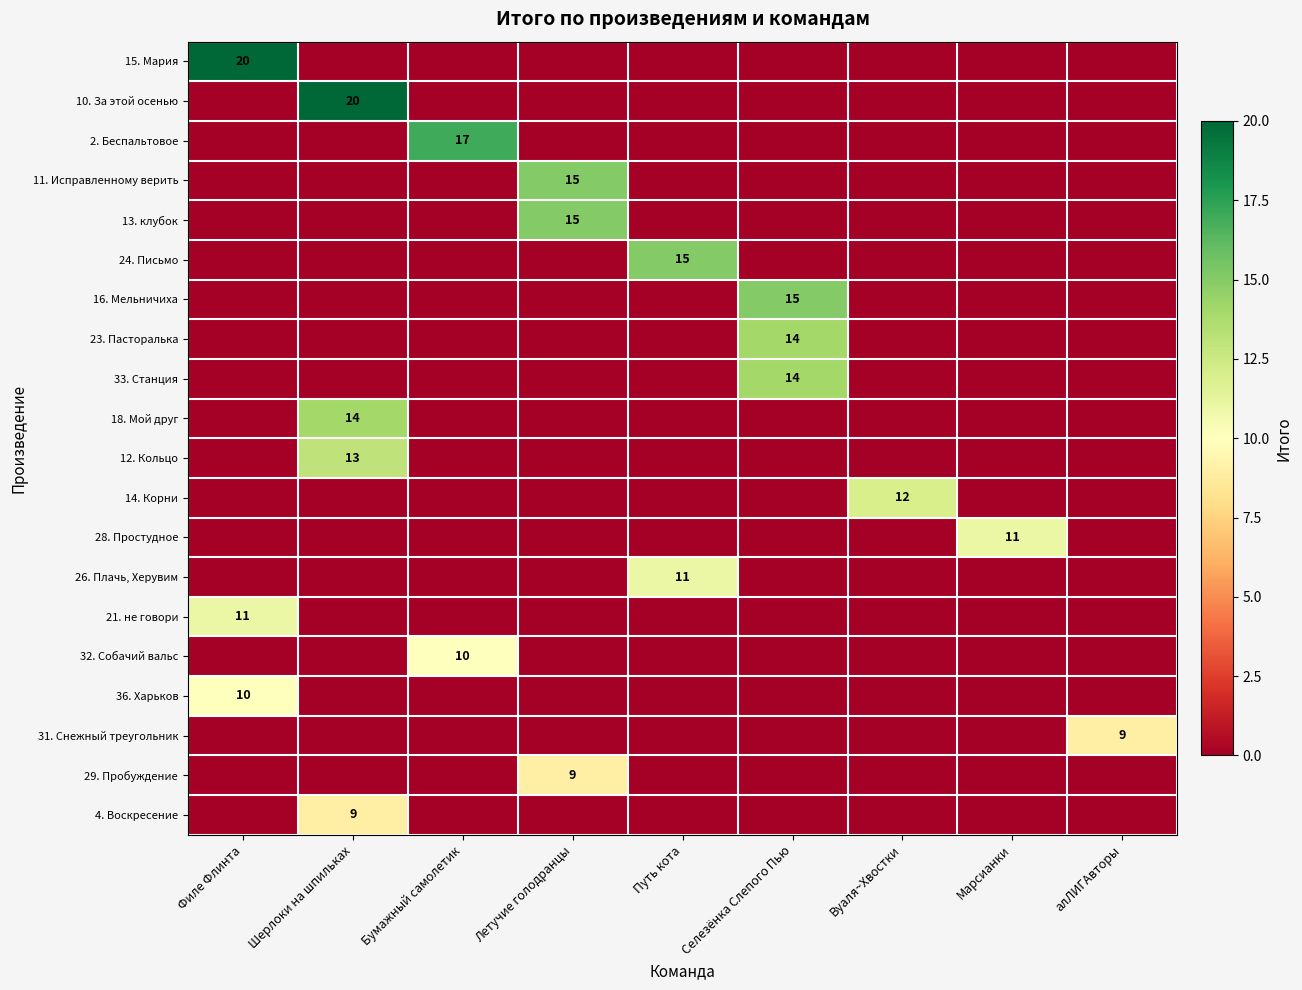

Is the value of 33. Станция at Селезёнка Слепого Пью greater than the value of 24. Письмо at Путь кота?

No